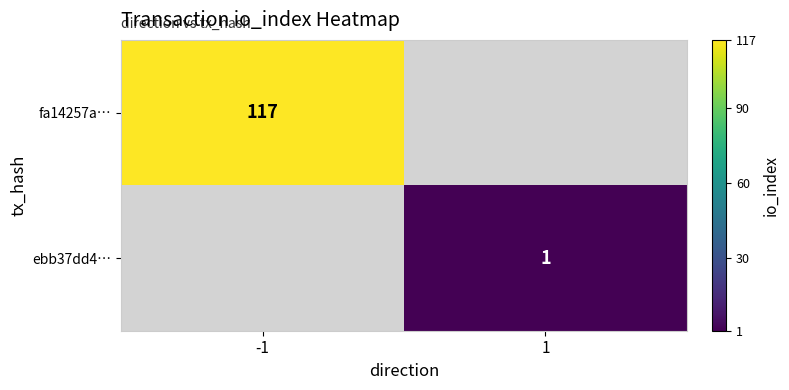

How many categories are shown in the chart?

2